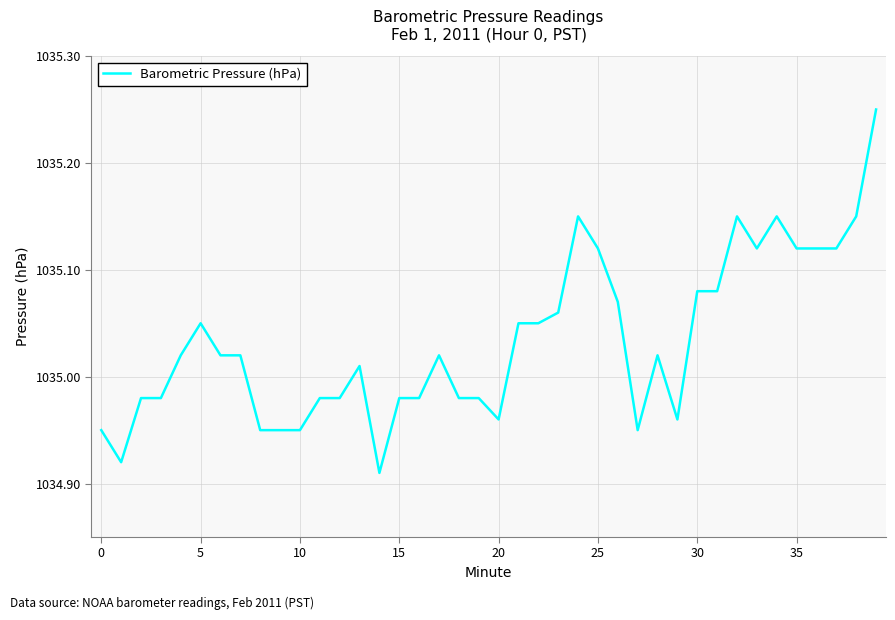

Does the chart have visible grid lines?

Yes